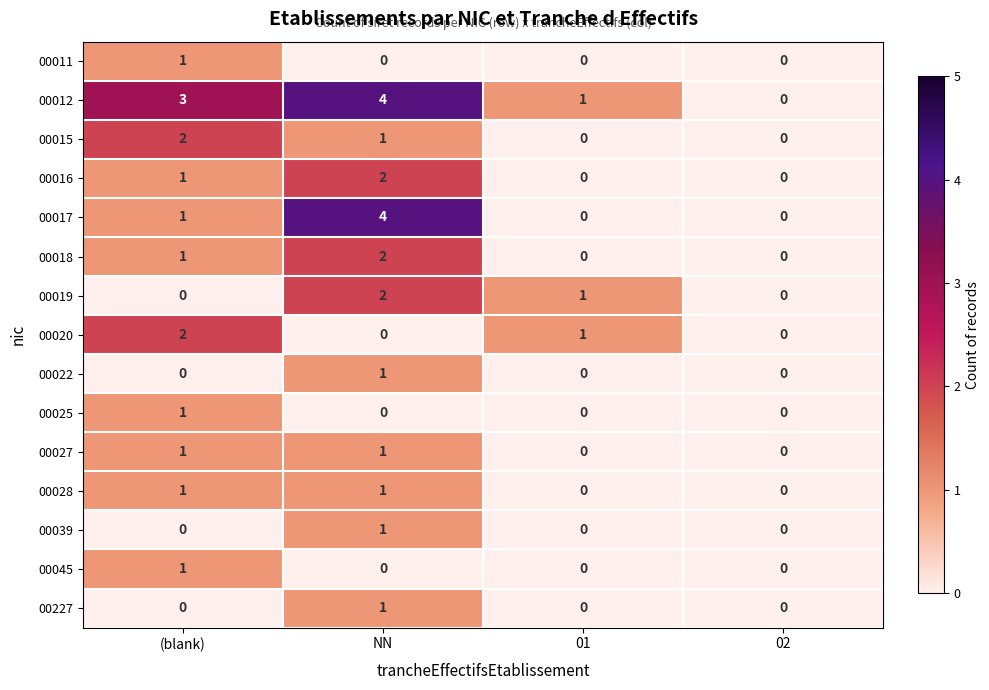

How many 00045 values are between 0 and 1?

4